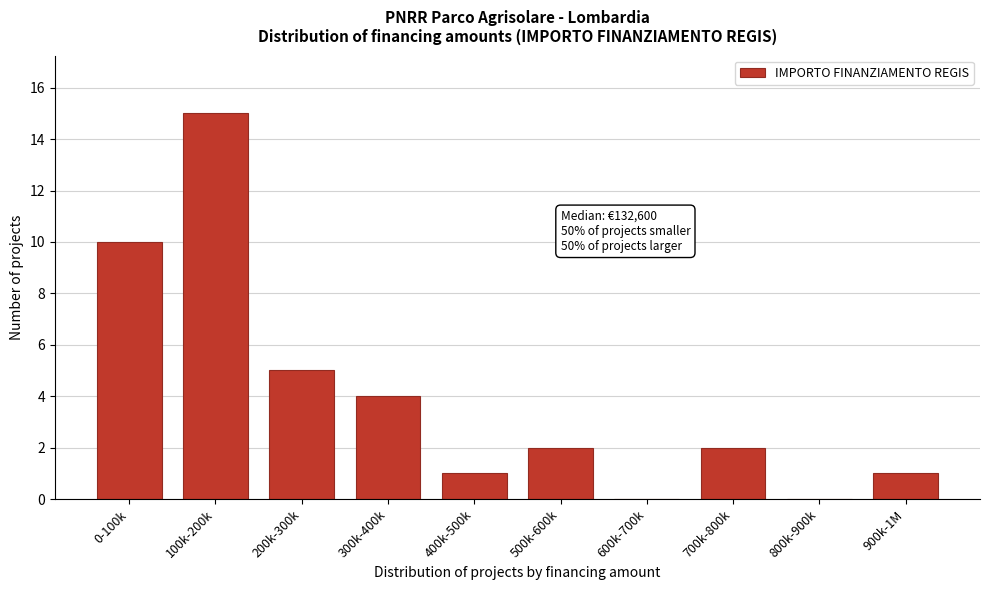

Reading left to right, extract all data points from this chart.

0-100k=10	100k-200k=15	200k-300k=5	300k-400k=4	400k-500k=1	500k-600k=2	600k-700k=0	700k-800k=2	800k-900k=0	900k-1M=1